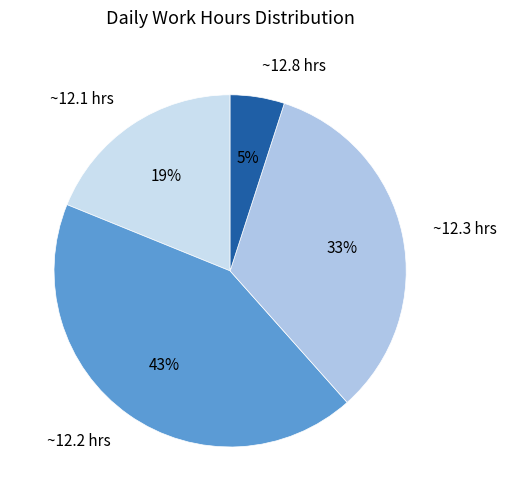

Rank the categories by value from highest to lowest.

~12.2 hrs, ~12.3 hrs, ~12.1 hrs, ~12.8 hrs